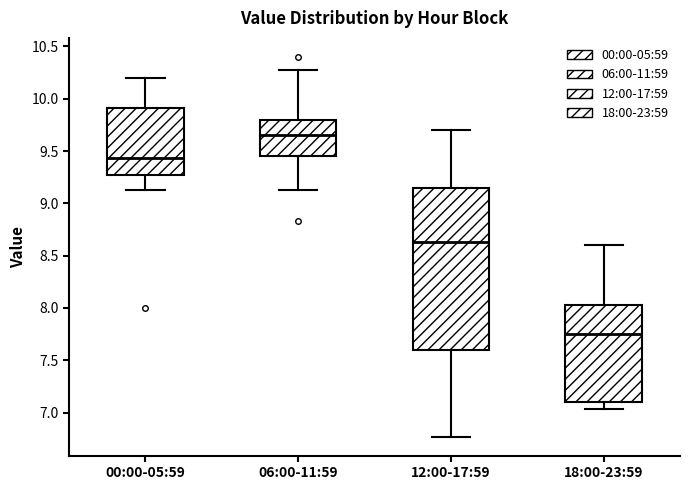

Reading left to right, transcribe this box plot: for each box, give where its median line is, the range the box spans, and where its two whiskers end, as read against the y-axis. The values are not printed on the chart, so give them approximately, as read against the axis.

00:00-05:59: median 9.45, box 9.30 to 9.90, whiskers 9.15 to 10.20
06:00-11:59: median 9.65, box 9.45 to 9.80, whiskers 9.15 to 10.25
12:00-17:59: median 8.65, box 7.60 to 9.15, whiskers 6.75 to 9.70
18:00-23:59: median 7.75, box 7.10 to 8.05, whiskers 7.05 to 8.60